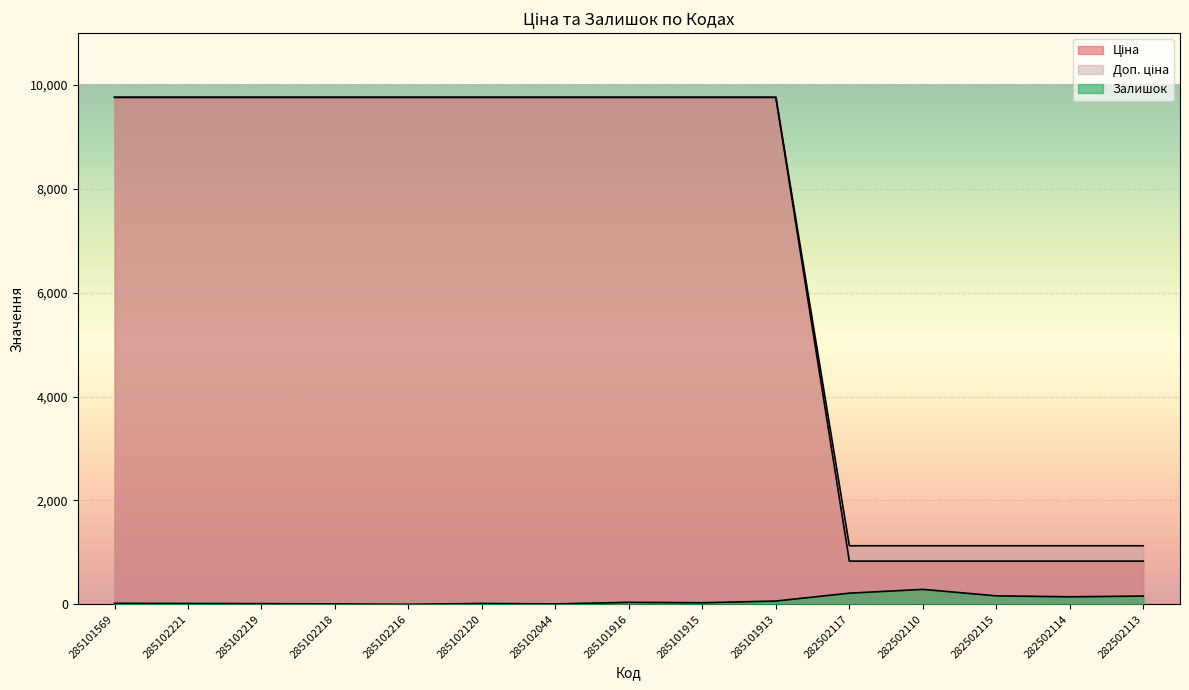

At which label does Залишок reach its peak?

282502110